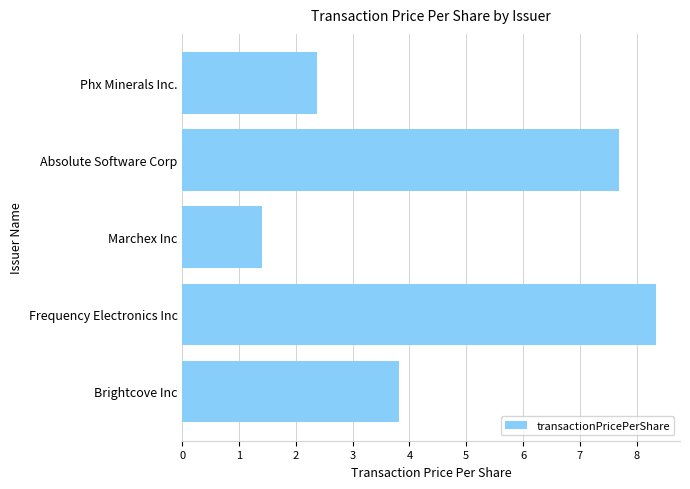

Which category has the lowest value across all series?

Marchex Inc